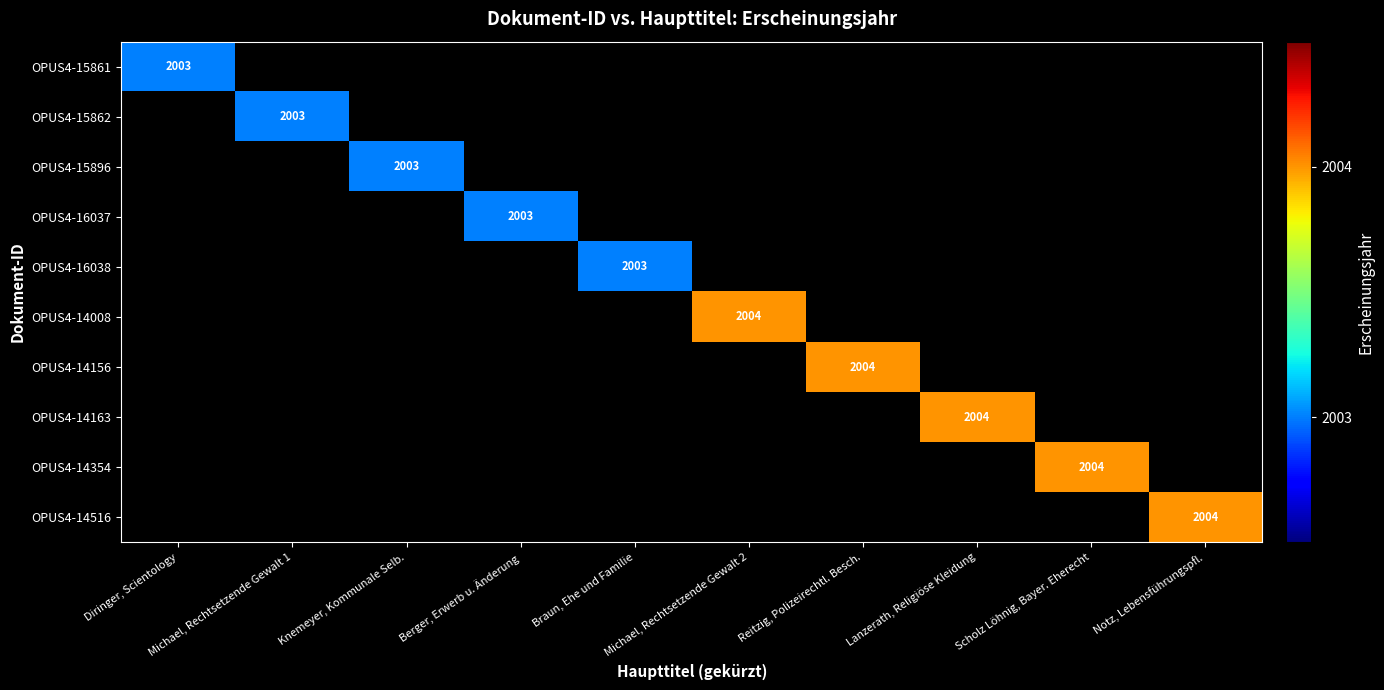

Is the value of OPUS4-14156 at Michael, Rechtsetzende Gewalt 1 greater than the value of OPUS4-16038 at Michael, Rechtsetzende Gewalt 2?

No